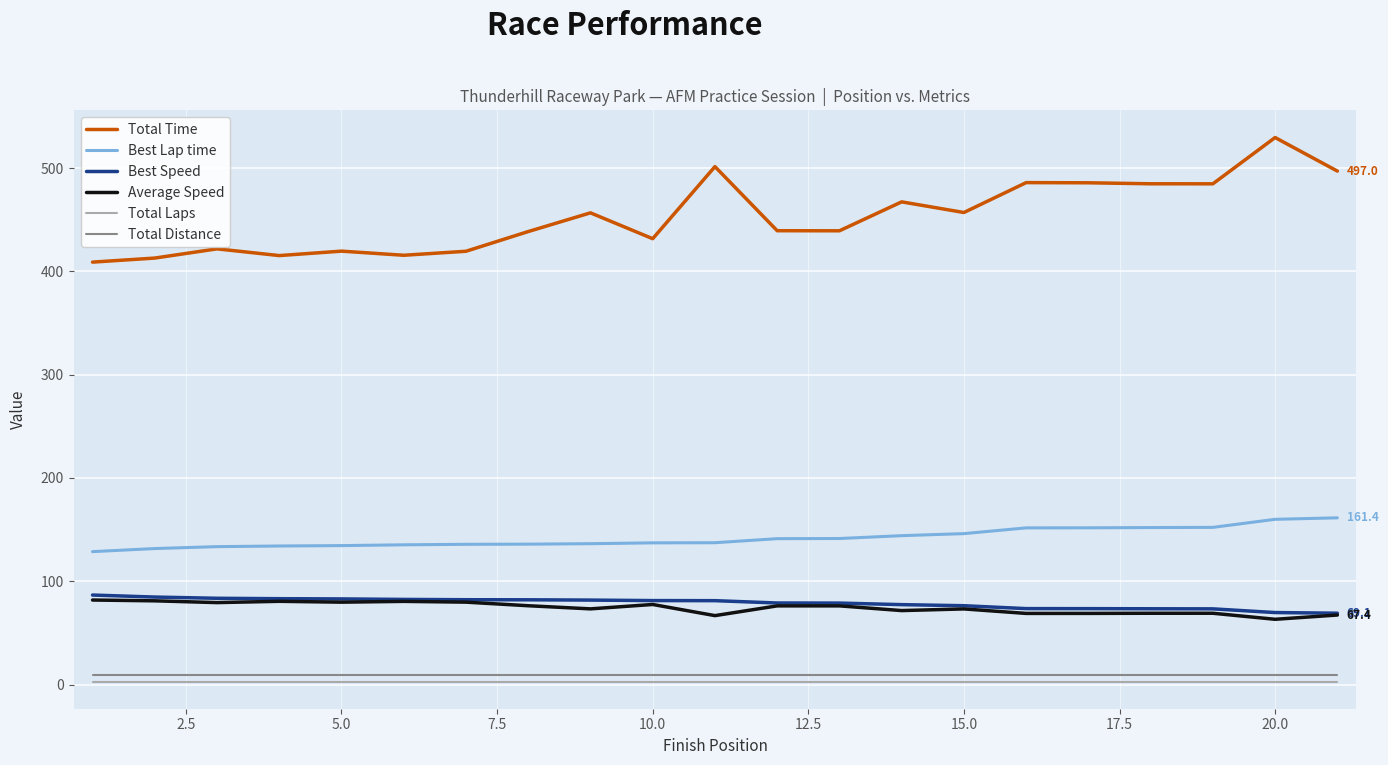

True or false: Average Speed and Total Distance cross at least once.

False